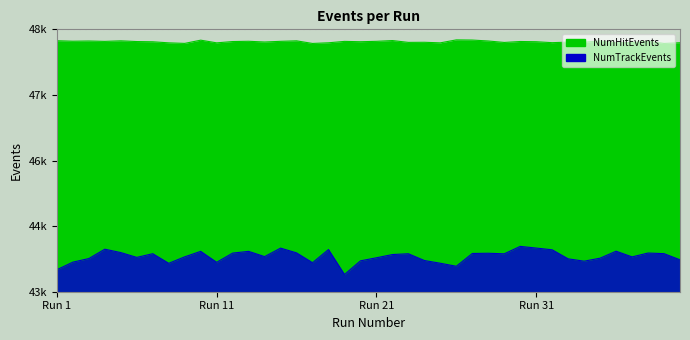

Between 14 and 19, which is larger?

19